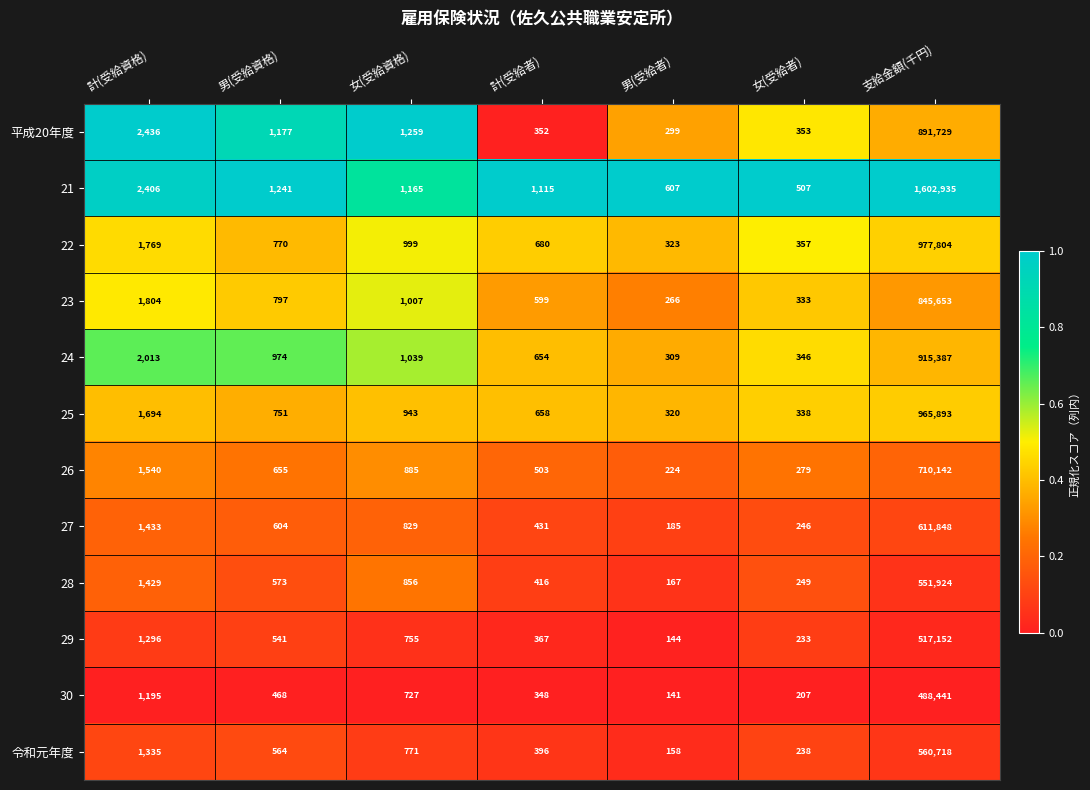

What is the greatest value displayed?

1602935